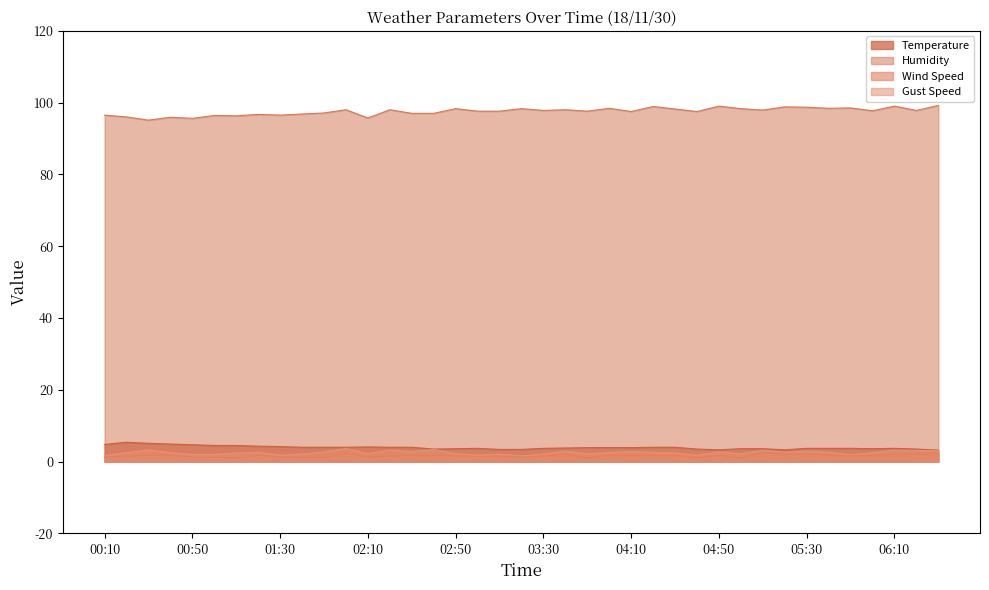

Reading left to right, extract all data points from this chart.

Temperature: 4.8	5.4	5.1	4.9	4.7	4.5	4.5	4.3	4.2	4.0	4.0	4.0	4.1	4.0	4.0	3.5	3.6	3.7	3.4	3.4	3.7	3.8	3.9	3.9	3.9	4.0	4.0	3.5	3.3	3.6	3.6	3.3	3.7	3.7	3.7	3.6	3.7	3.5	3.2
Humidity: 96.5	96.0	95.1	95.9	95.6	96.4	96.3	96.7	96.5	96.8	97.1	98.0	95.7	98.0	97.0	97.0	98.3	97.6	97.6	98.3	97.8	98.0	97.6	98.4	97.5	98.9	98.2	97.5	99.0	98.3	97.9	98.8	98.7	98.4	98.5	97.7	99.0	97.8	99.2
Wind Speed: 1.3	1.5	1.8	1.7	1.3	1.2	1.0	1.7	1.3	1.2	1.1	2.3	1.3	1.5	1.8	1.7	1.6	1.5	1.5	1.3	1.5	2.1	1.0	1.8	1.7	1.8	1.8	1.1	1.7	1.0	2.5	2.0	2.1	1.8	1.7	1.7	2.0	2.1	2.1
Gust Speed: 1.7	2.5	3.3	2.5	2.0	2.0	2.4	2.6	1.8	2.1	2.7	3.7	2.2	3.2	2.8	3.4	2.2	1.8	2.1	1.6	2.1	2.9	2.2	2.5	2.8	2.6	2.4	1.8	2.7	2.2	3.2	2.6	2.9	2.6	1.9	2.5	3.2	3.1	3.1